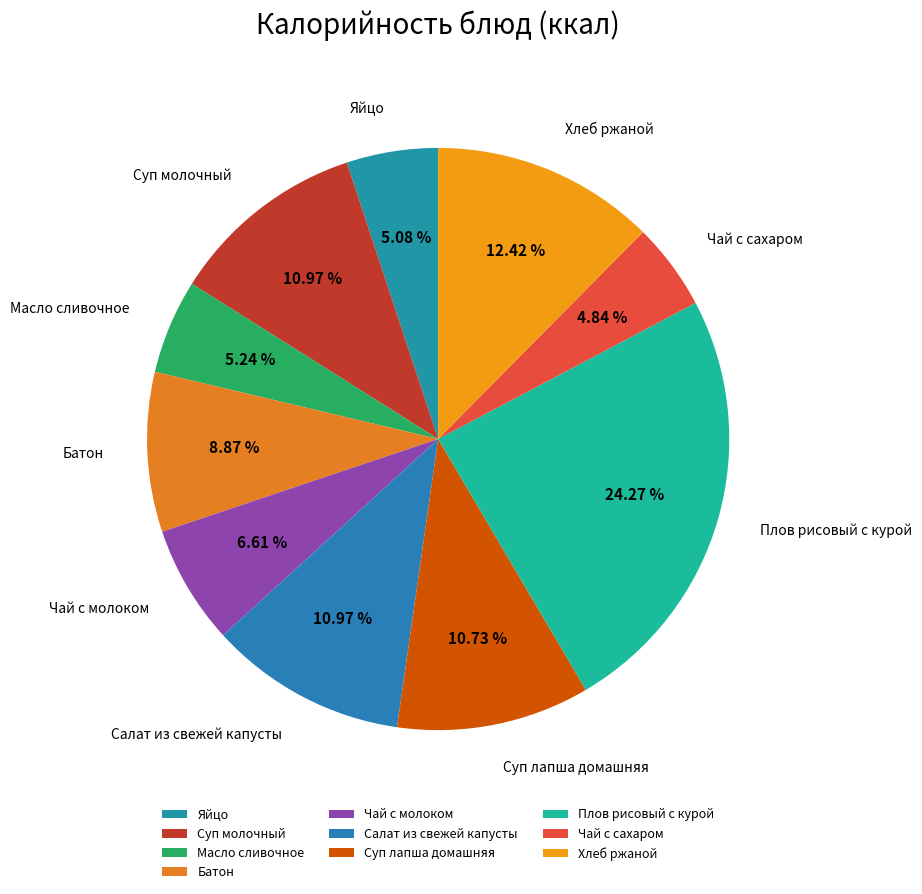

Is it true that Салат из свежей капусты is 26% of the pie?

False